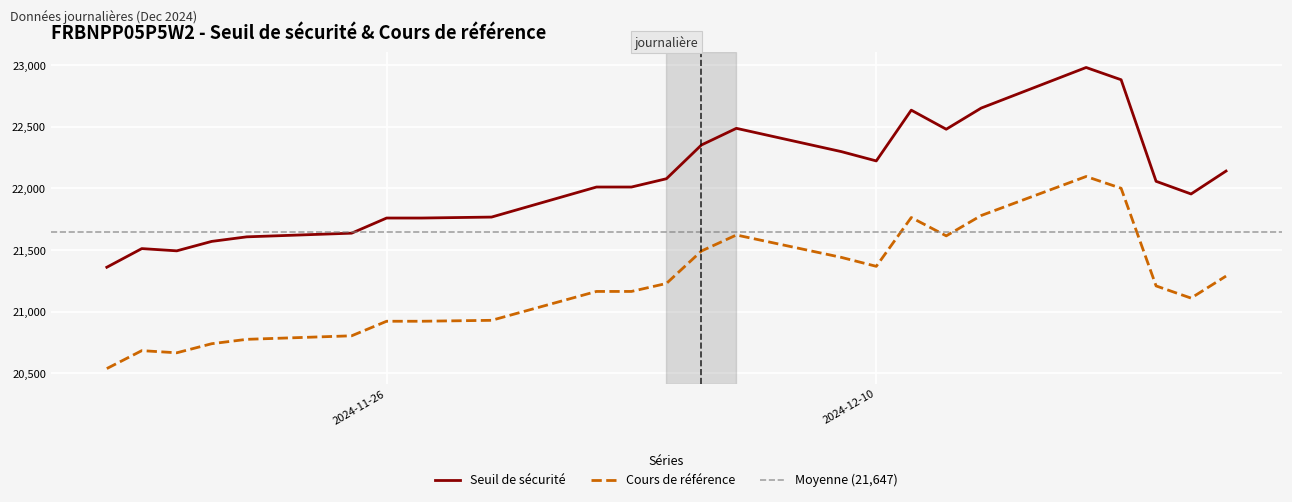

How many data points in Seuil de sécurité are less than 22057?

12